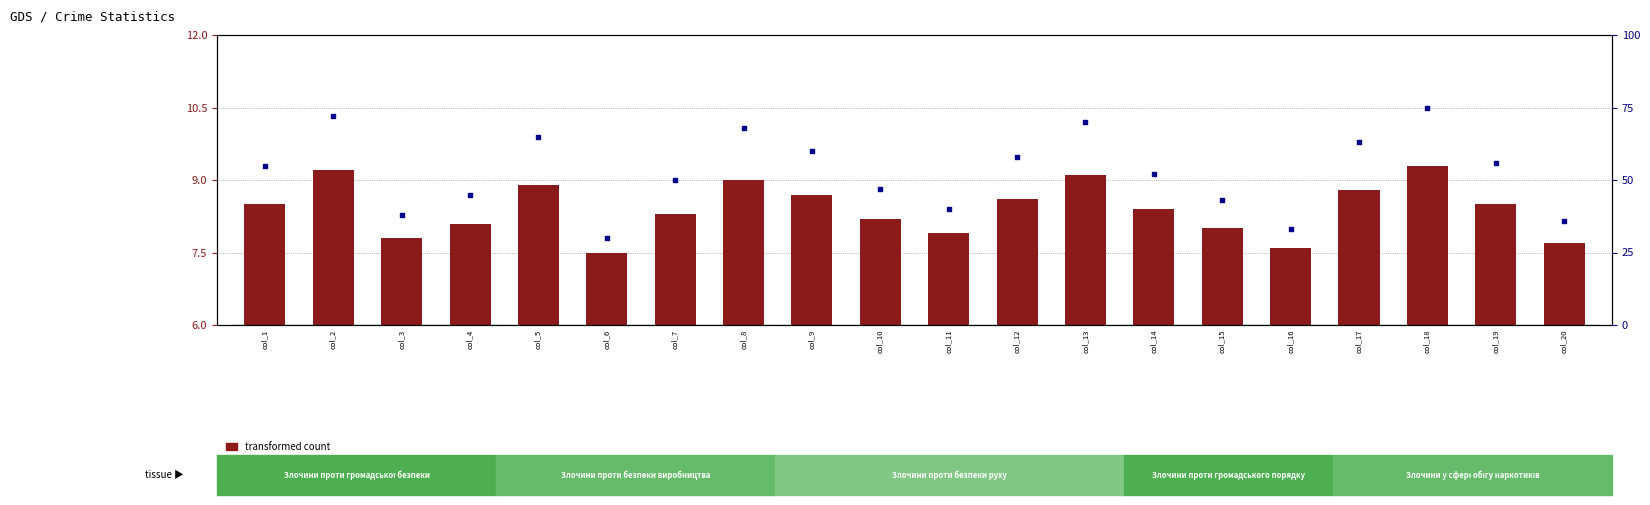

Which series reaches the maximum Y coordinate?

percentile rank within the sample